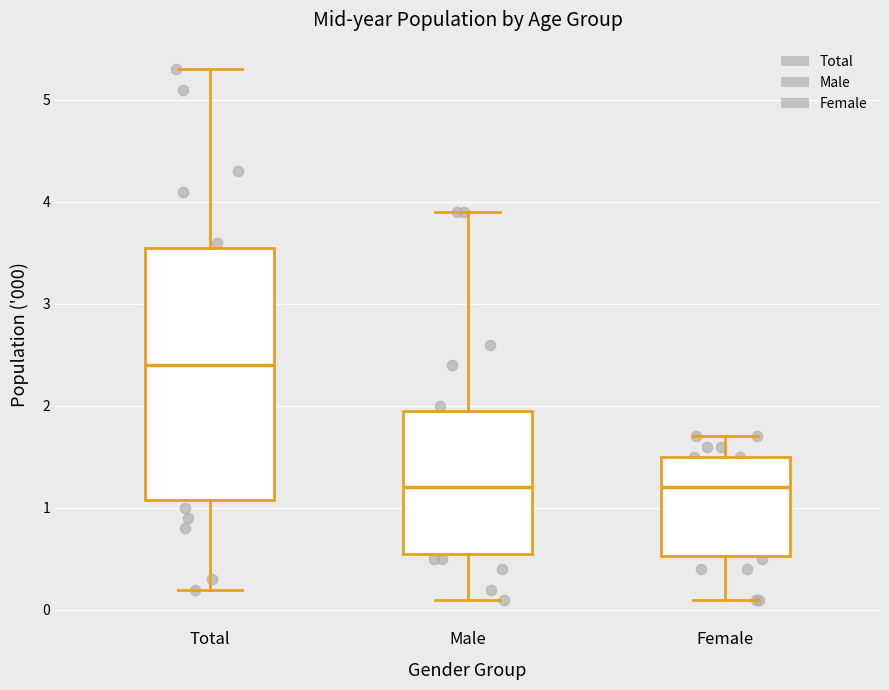

Reading left to right, transcribe this box plot: for each box, give where its median line is, the range the box spans, and where its two whiskers end, as read against the y-axis. The values are not printed on the chart, so give them approximately, as read against the axis.

Total: median 2.4, box 1.1 to 3.6, whiskers 0.2 to 5.3
Male: median 1.2, box 0.6 to 2.0, whiskers 0.1 to 3.9
Female: median 1.2, box 0.5 to 1.5, whiskers 0.1 to 1.7